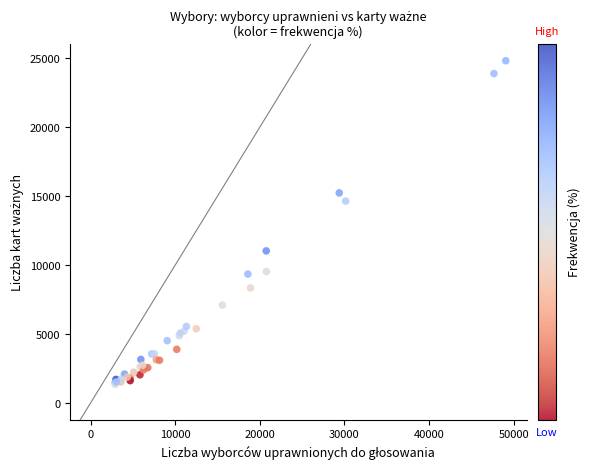

What Y value in the scatter plot is closest to 13065?

14628